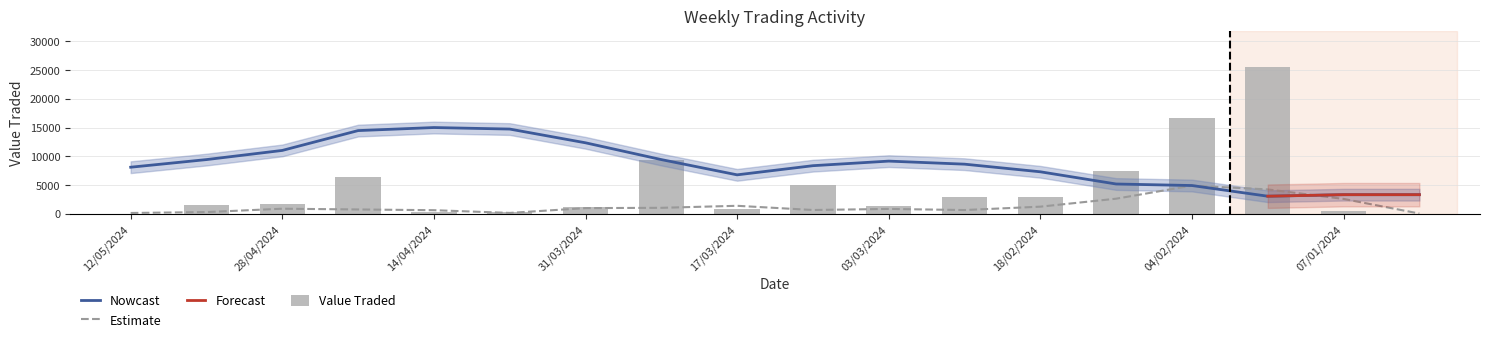

True or false: the data shows 1733 at 31/03/2024.

False